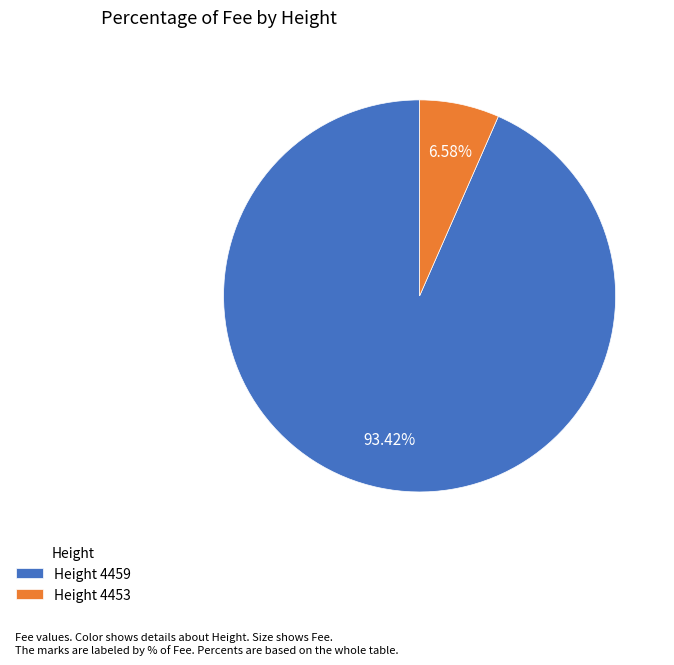

To the nearest percent, what is the difference between the largest and smallest slice percentages?

87%